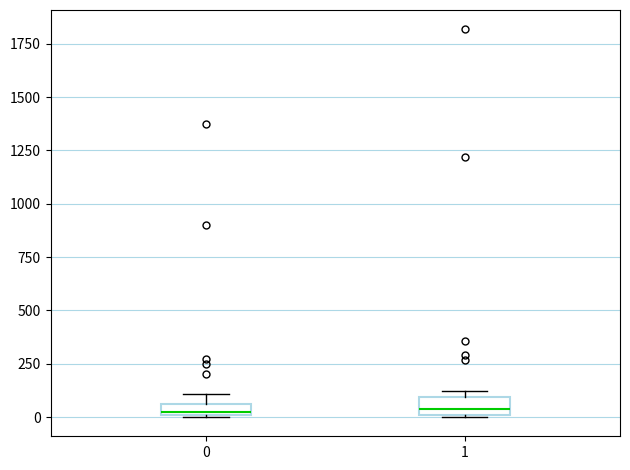

Where does the median line of the box at x = 1 sit on the y-axis? The values are not printed on the chart, so give them approximately, as read against the axis.

50